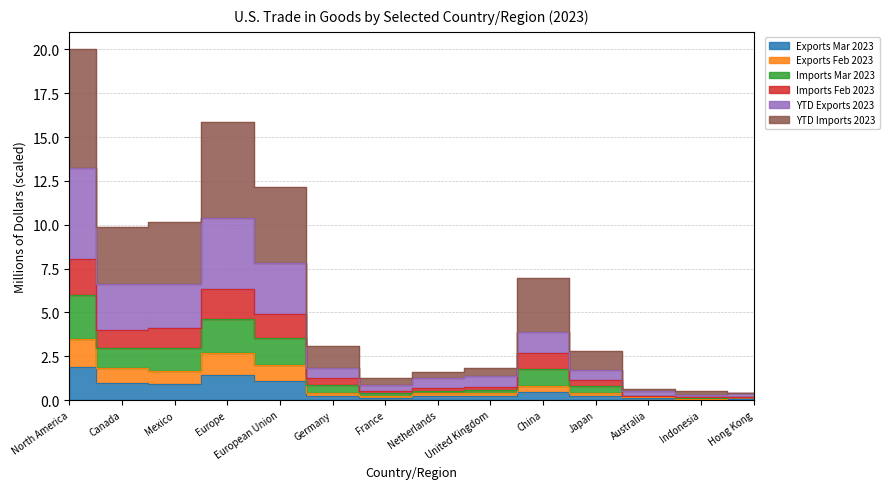

How many lines are shown in the chart?

6